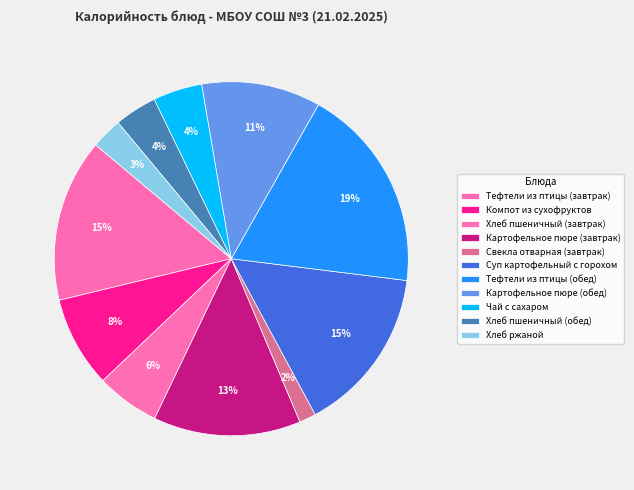

To the nearest percent, what is the difference between the Тефтели из птицы (обед) and Чай с сахаром slice percentages?

14%